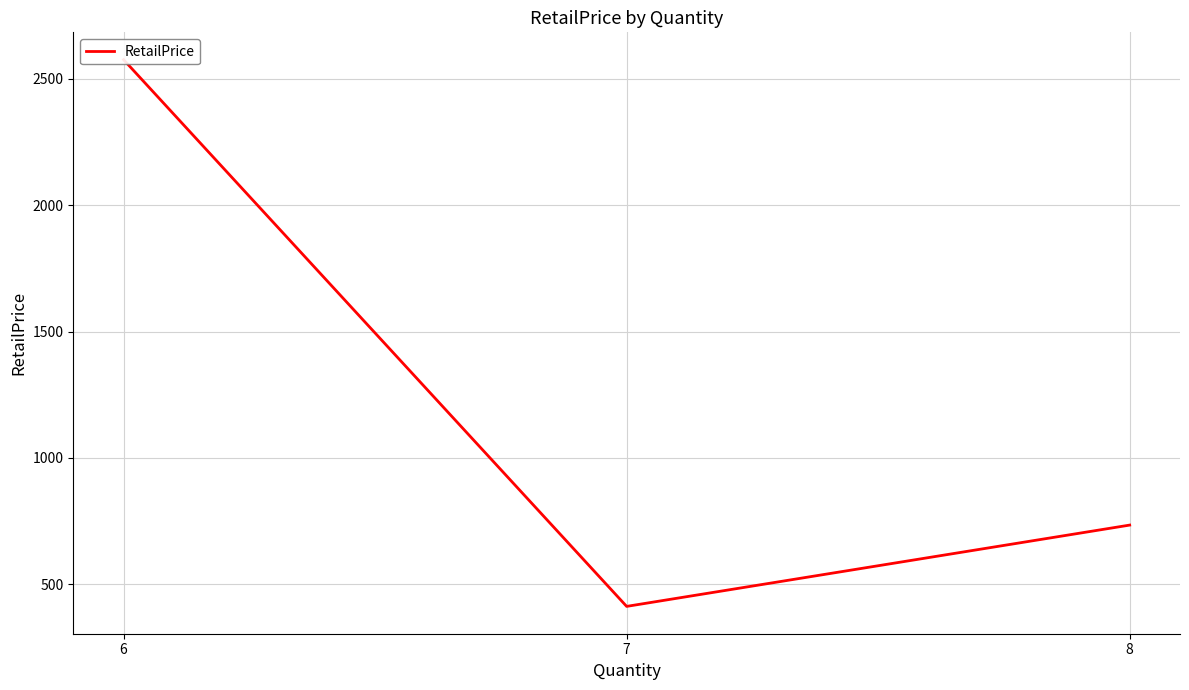

What is the change in value from 6 to 7?

-2161.9